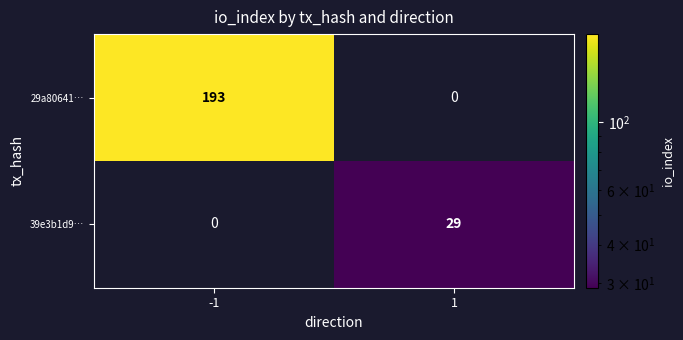

What is the total value across all series at 1?

29